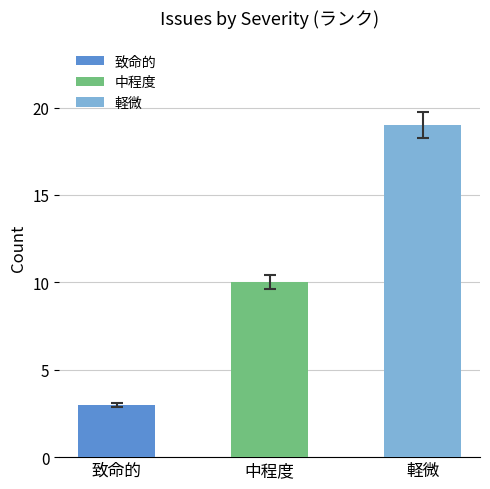

Are the bars grouped side by side (vs. stacked)?

No